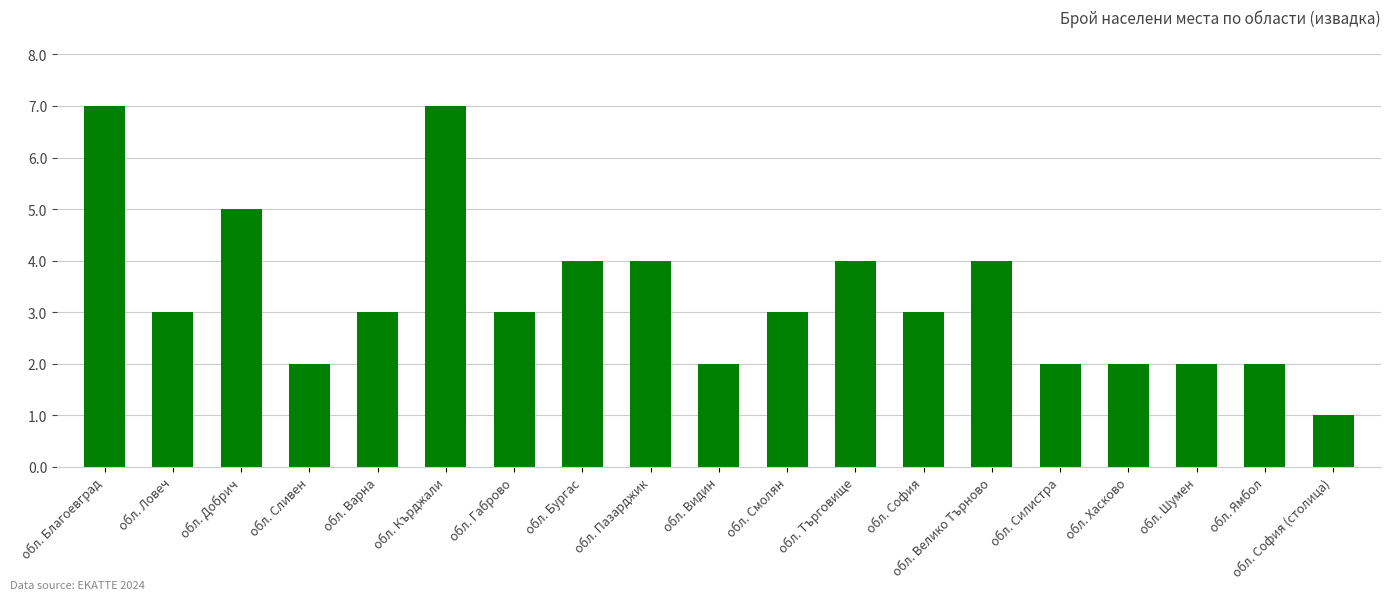

Count the values in the range 2 to 4.

15